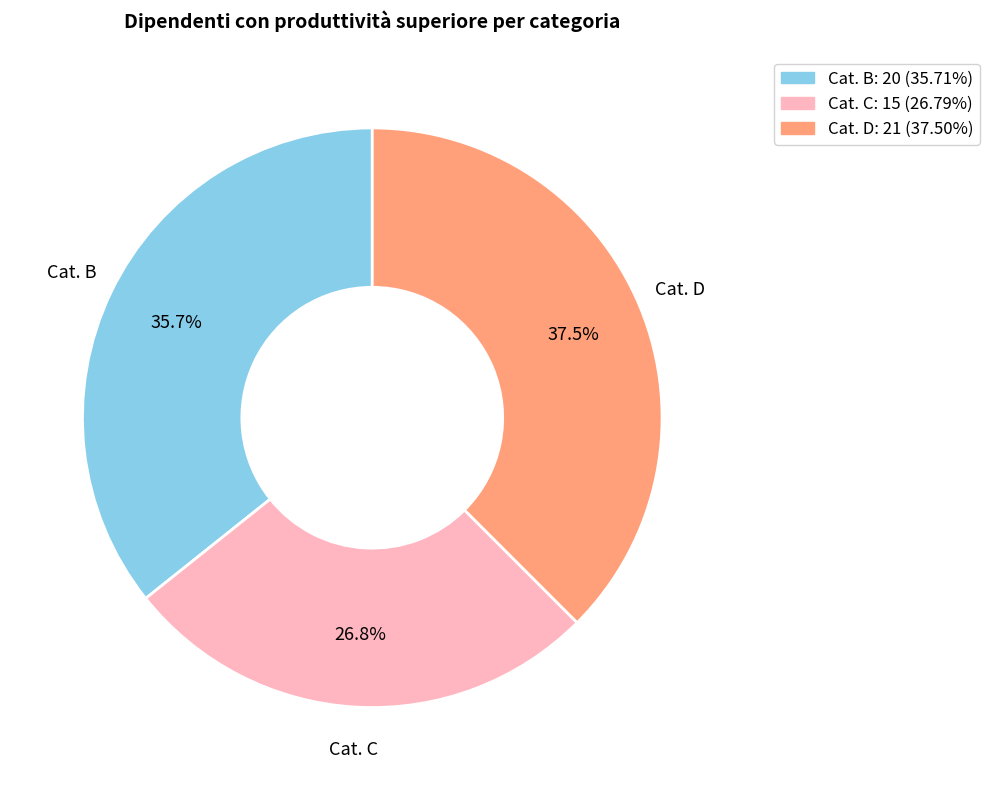

To the nearest percent, what is the difference between the Cat. D and Cat. C slice percentages?

11%